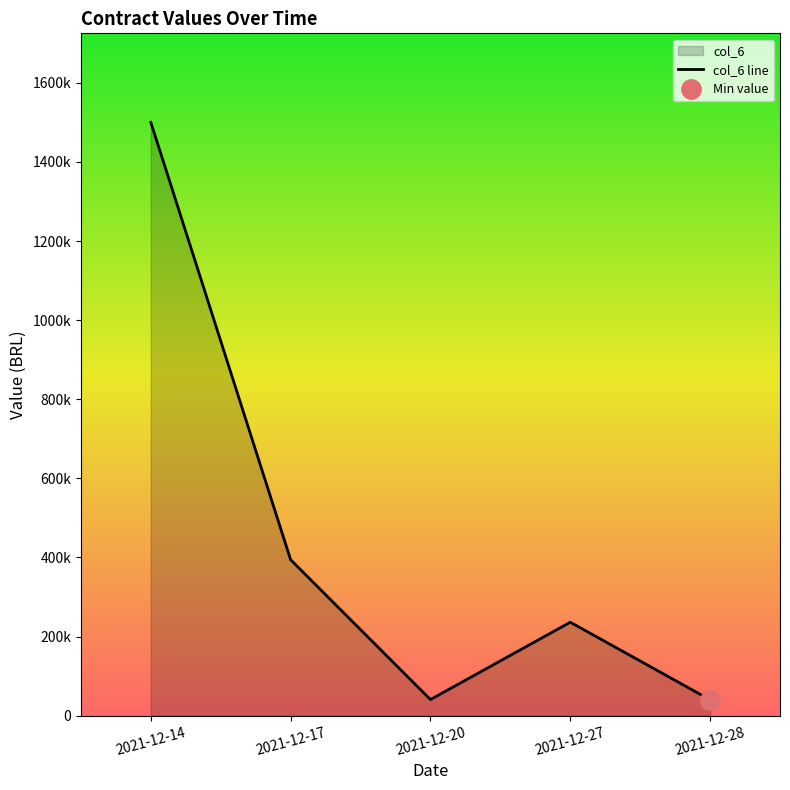

Approximately how many times larger is the value at 2021-12-20 compared to 2021-12-28?

1.0